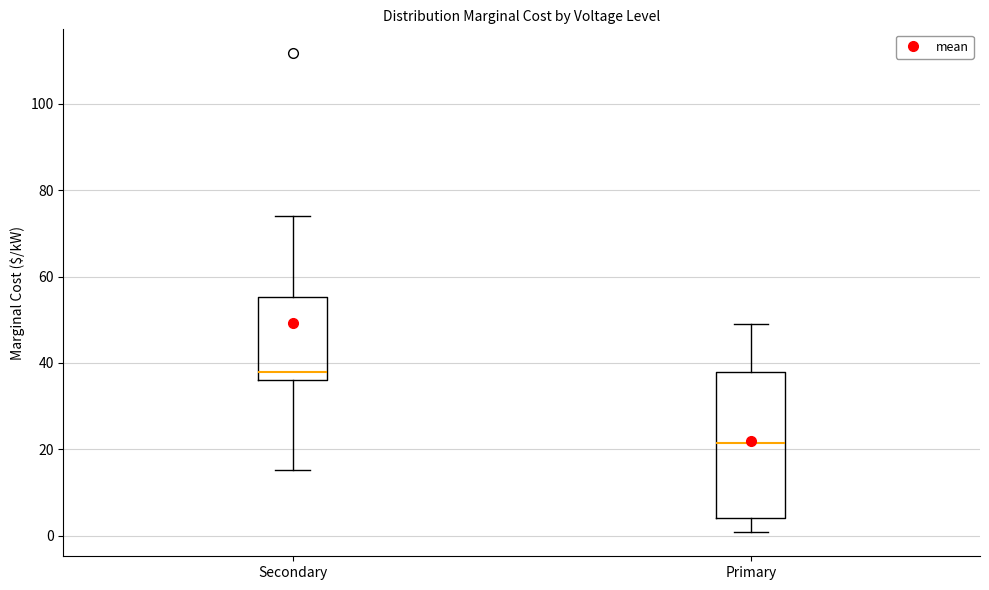

Where does the lower whisker of the box for Primary end on the y-axis? The values are not printed on the chart, so give them approximately, as read against the axis.

0